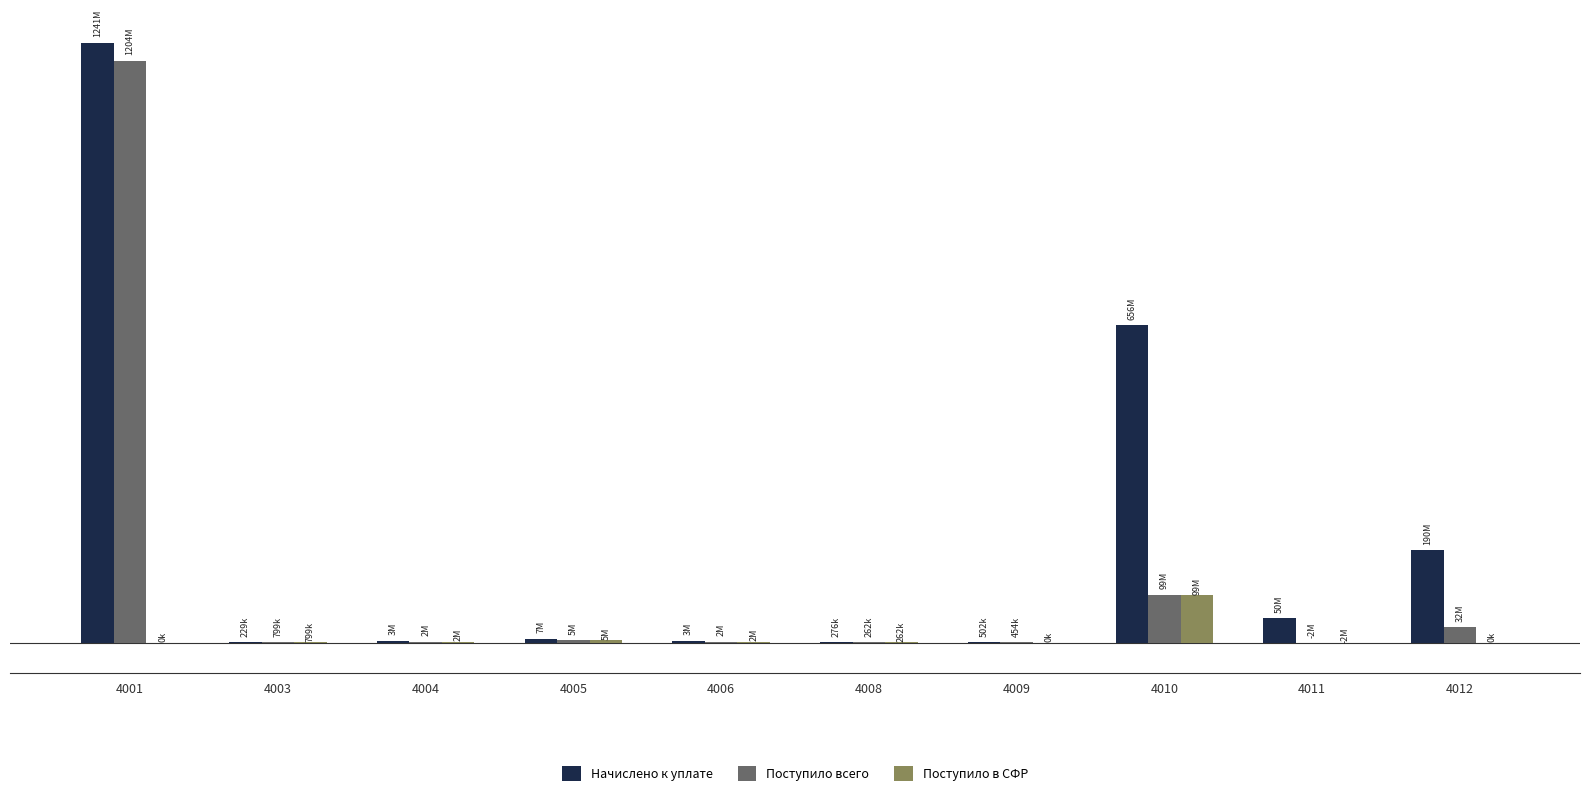

What is the smallest value displayed?

-1731634